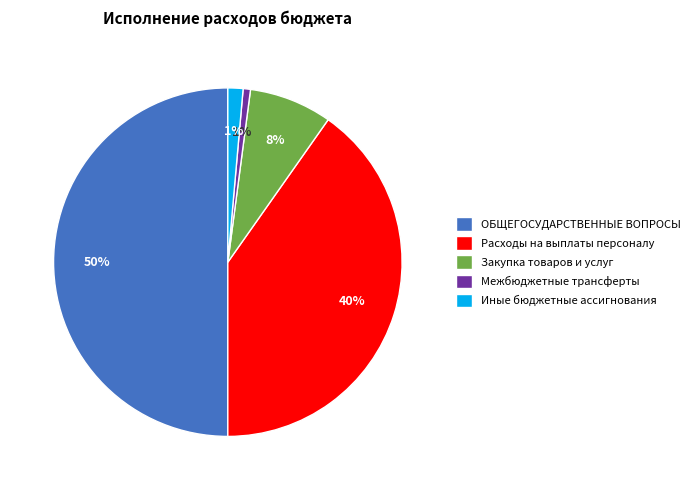

To the nearest percent, what is the difference between the largest and smallest slice percentages?

49%